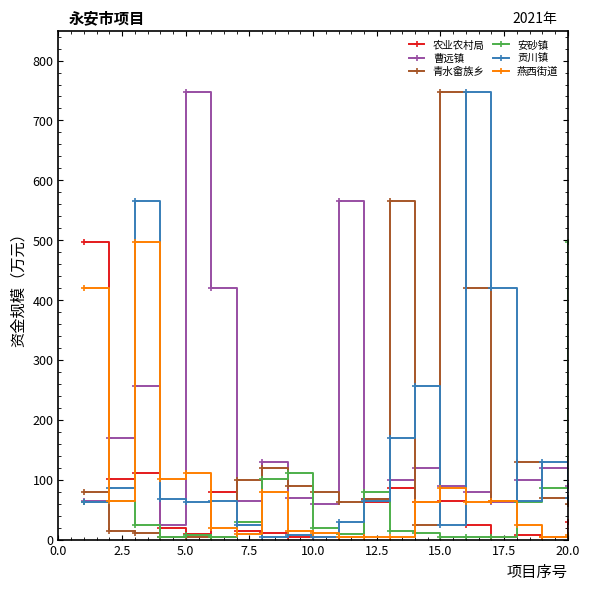

At how many categories does at least one series exceed 235?

11